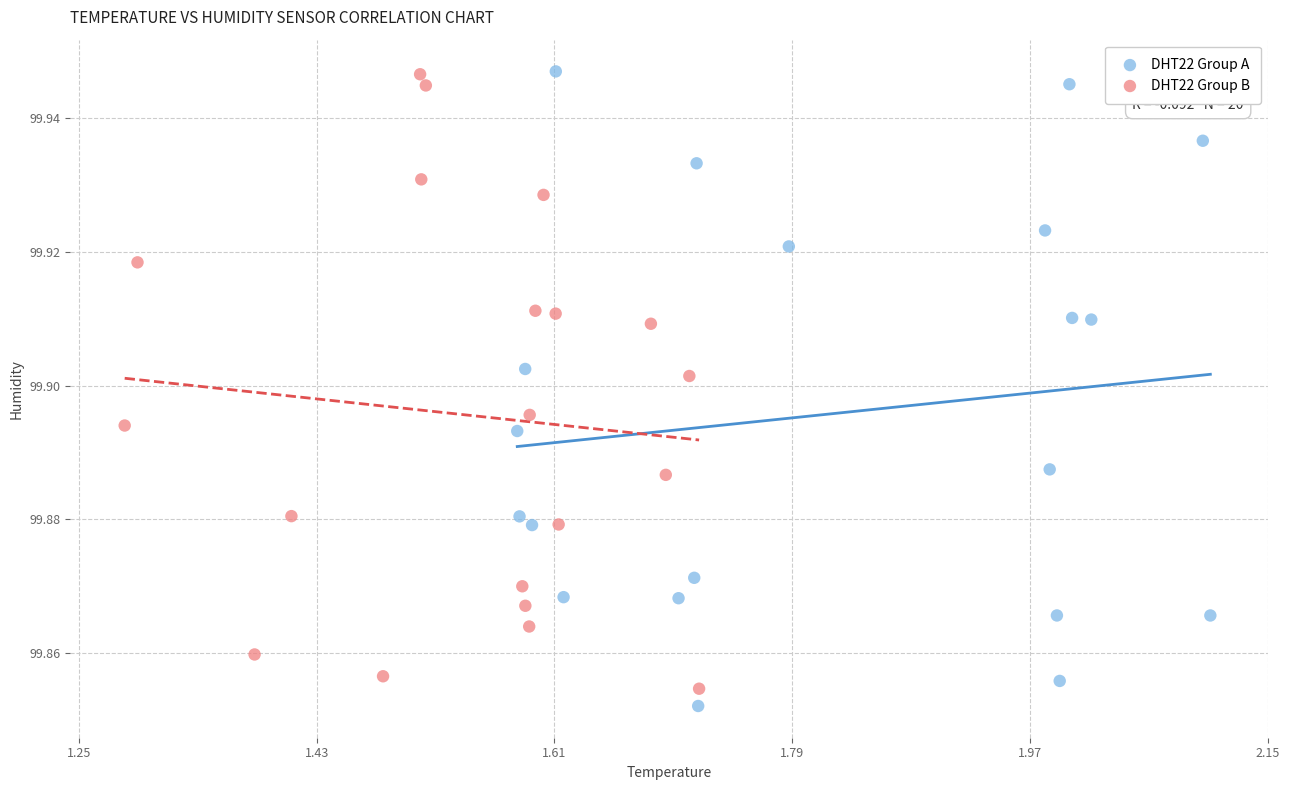

What are all the series names shown in the legend?

DHT22 Group A, DHT22 Group B